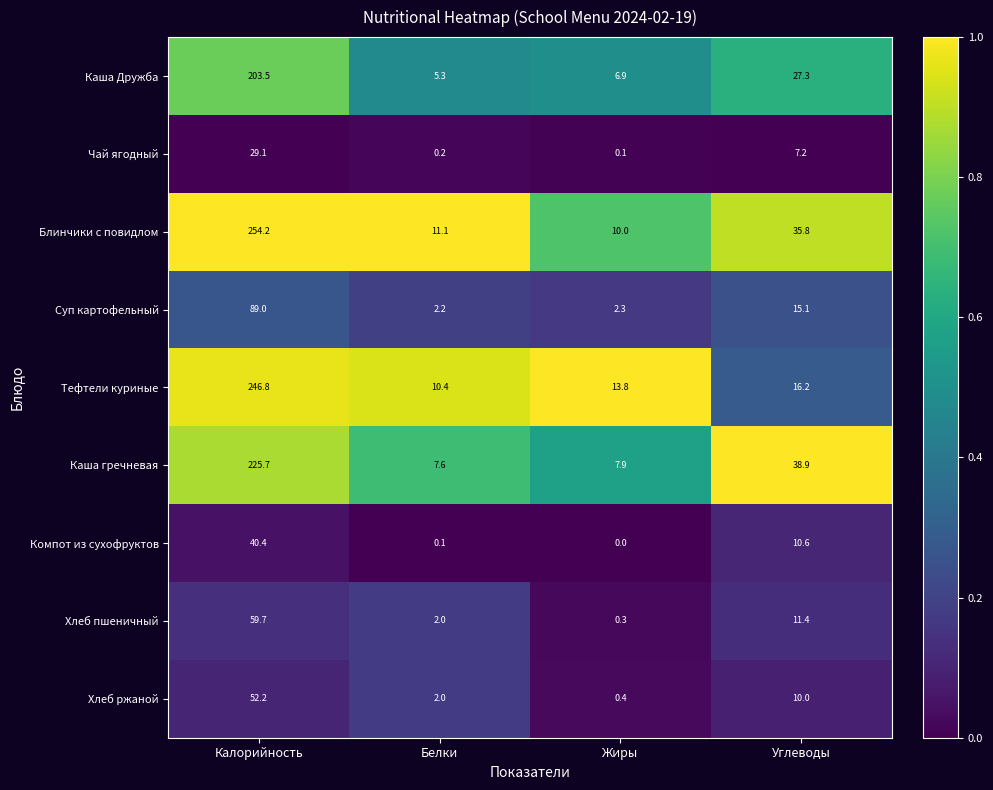

Is it true that Тефтели куриные equals 246.8 at Калорийность?

True